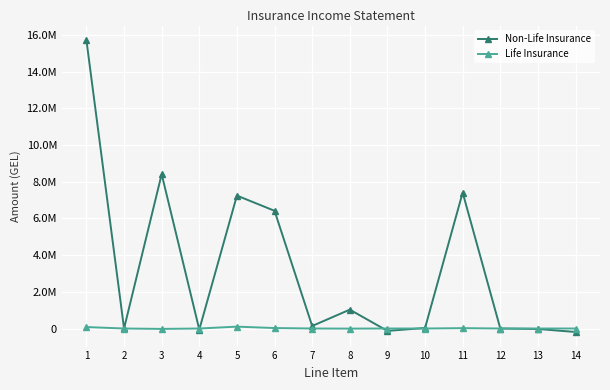

What are all the series names shown in the legend?

Non-Life Insurance, Life Insurance